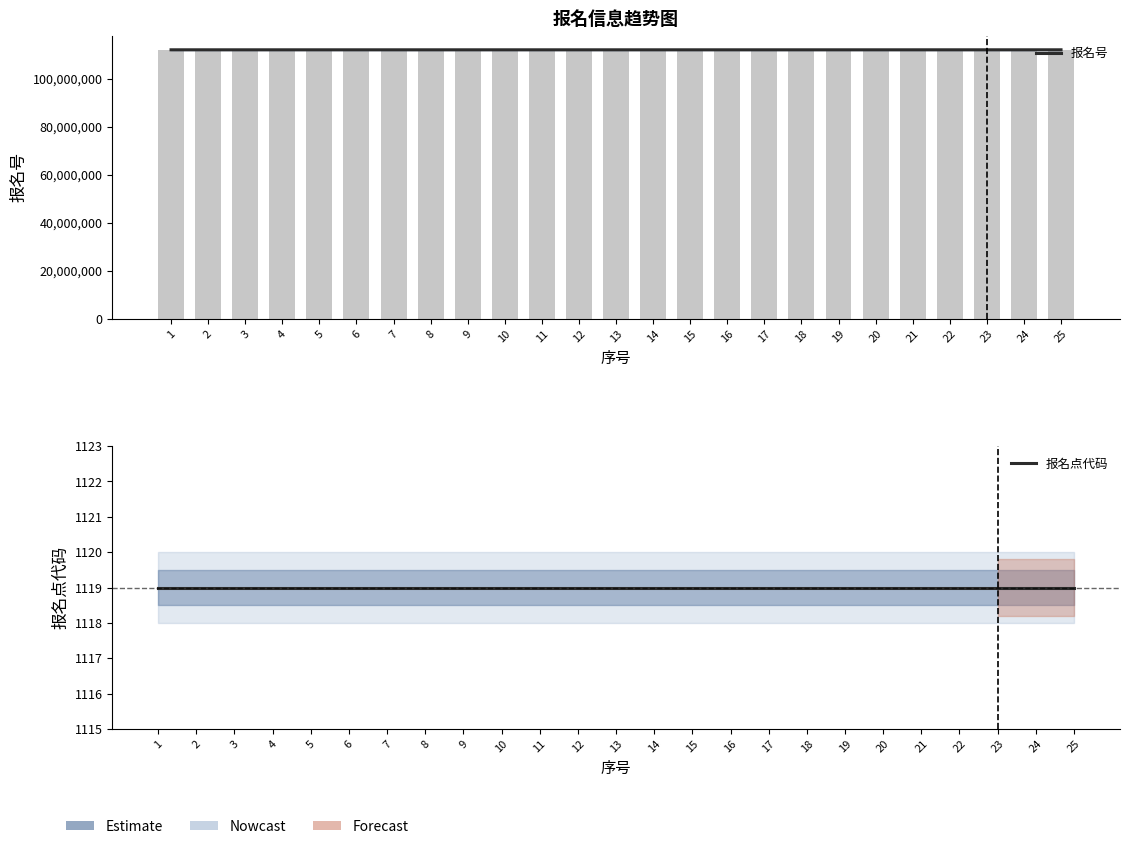

The 报名点代码 series shows 278.2 at 13. True or false?

False